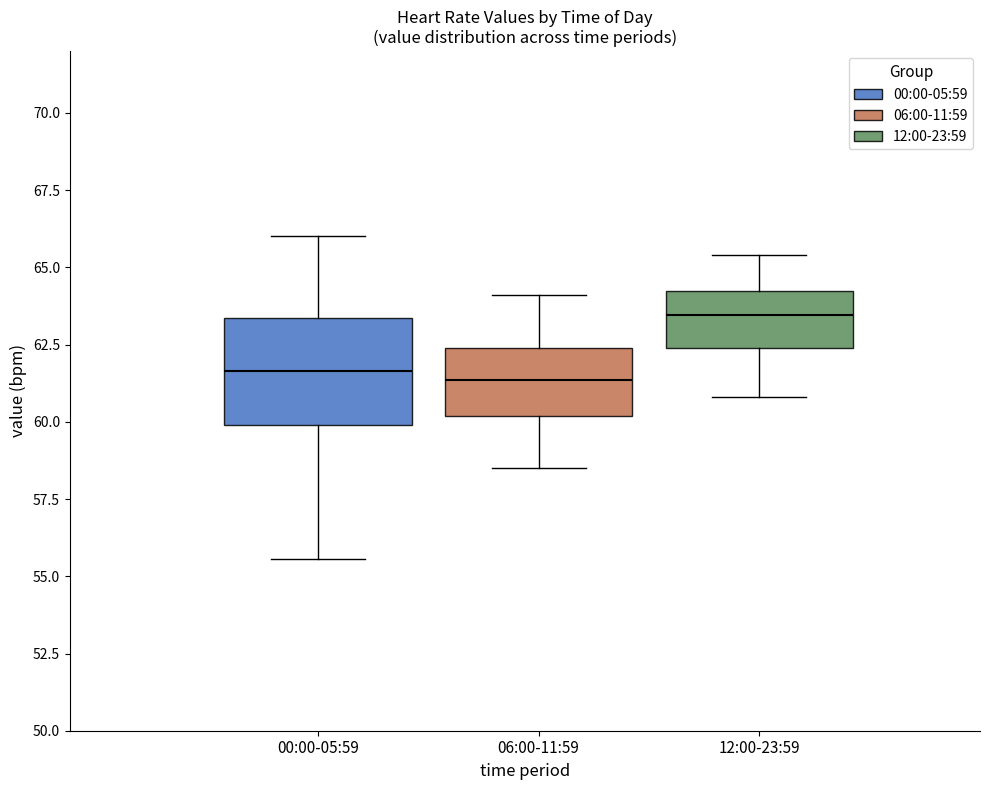

Which box is the tallest, from its lower edge to its upper edge?

00:00-05:59